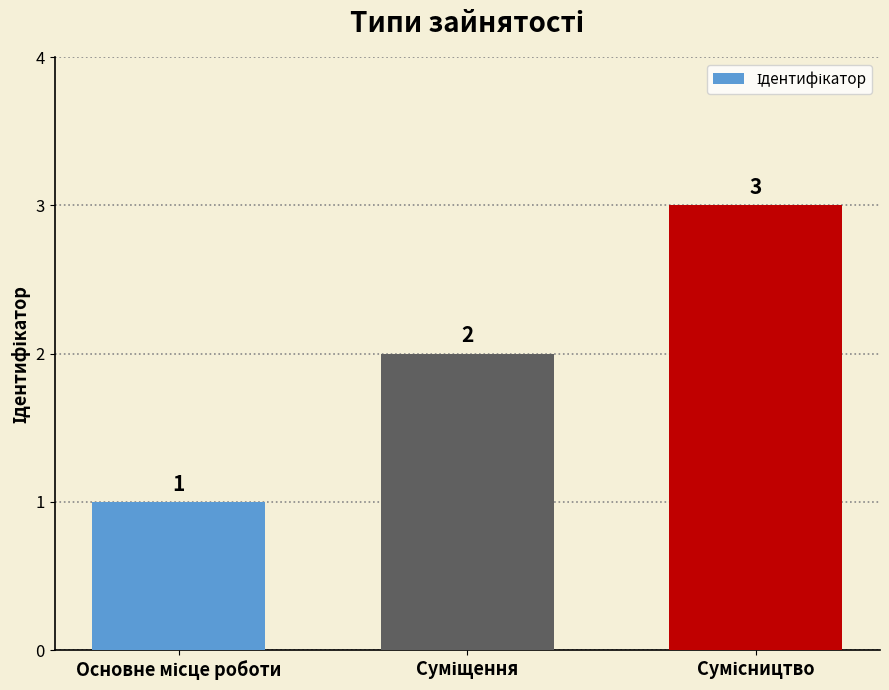

What is the difference between the maximum and minimum values?

2